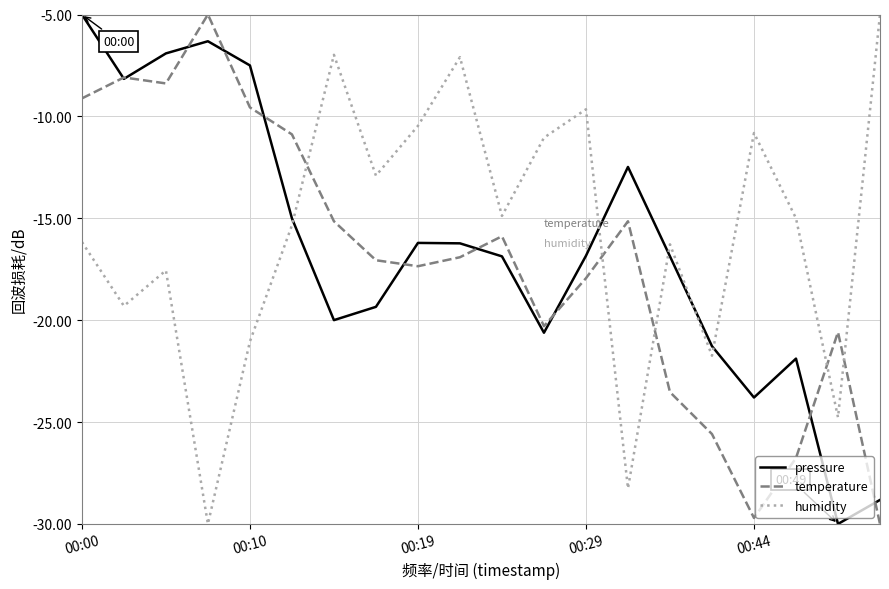

True or false: humidity and pressure intersect in this chart.

True